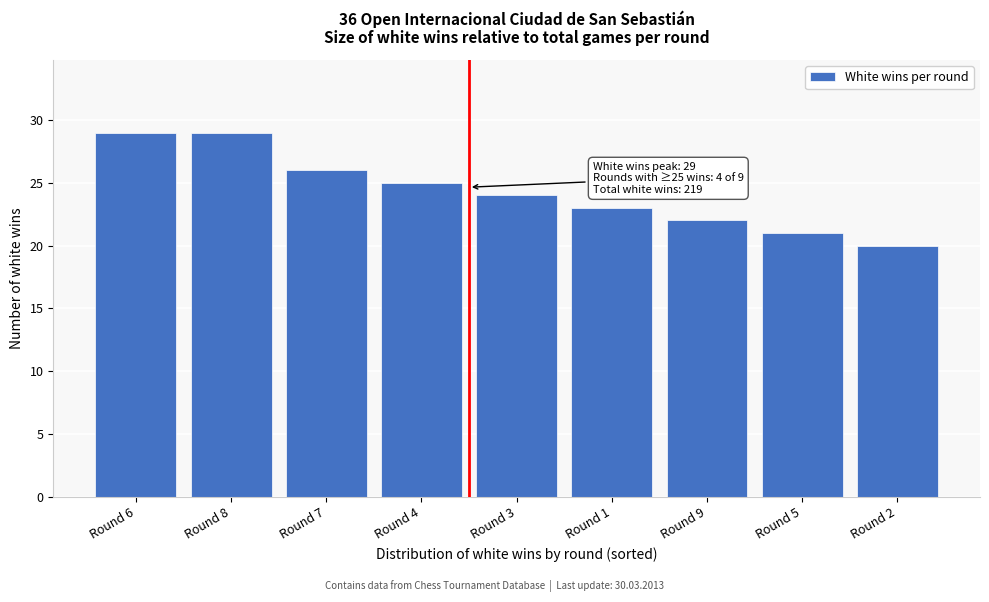

Reading left to right, list all the values displayed in this chart.

Round 6=29	Round 8=29	Round 7=26	Round 4=25	Round 3=24	Round 1=23	Round 9=22	Round 5=21	Round 2=20